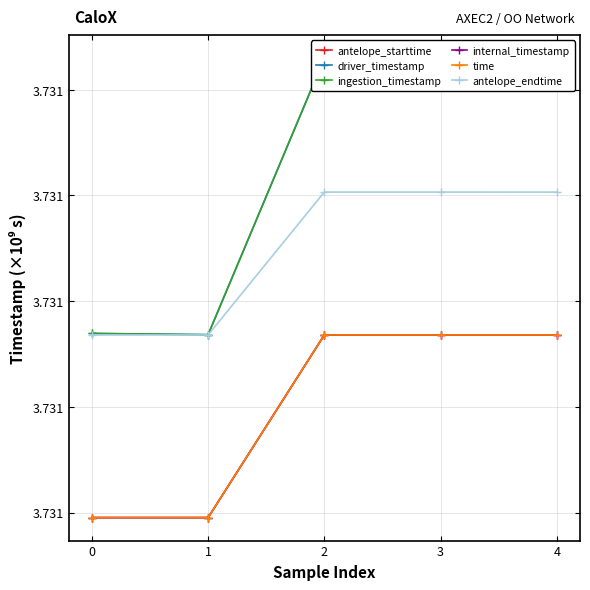

Is the value of internal_timestamp at 0 greater than the value of antelope_endtime at 0?

No